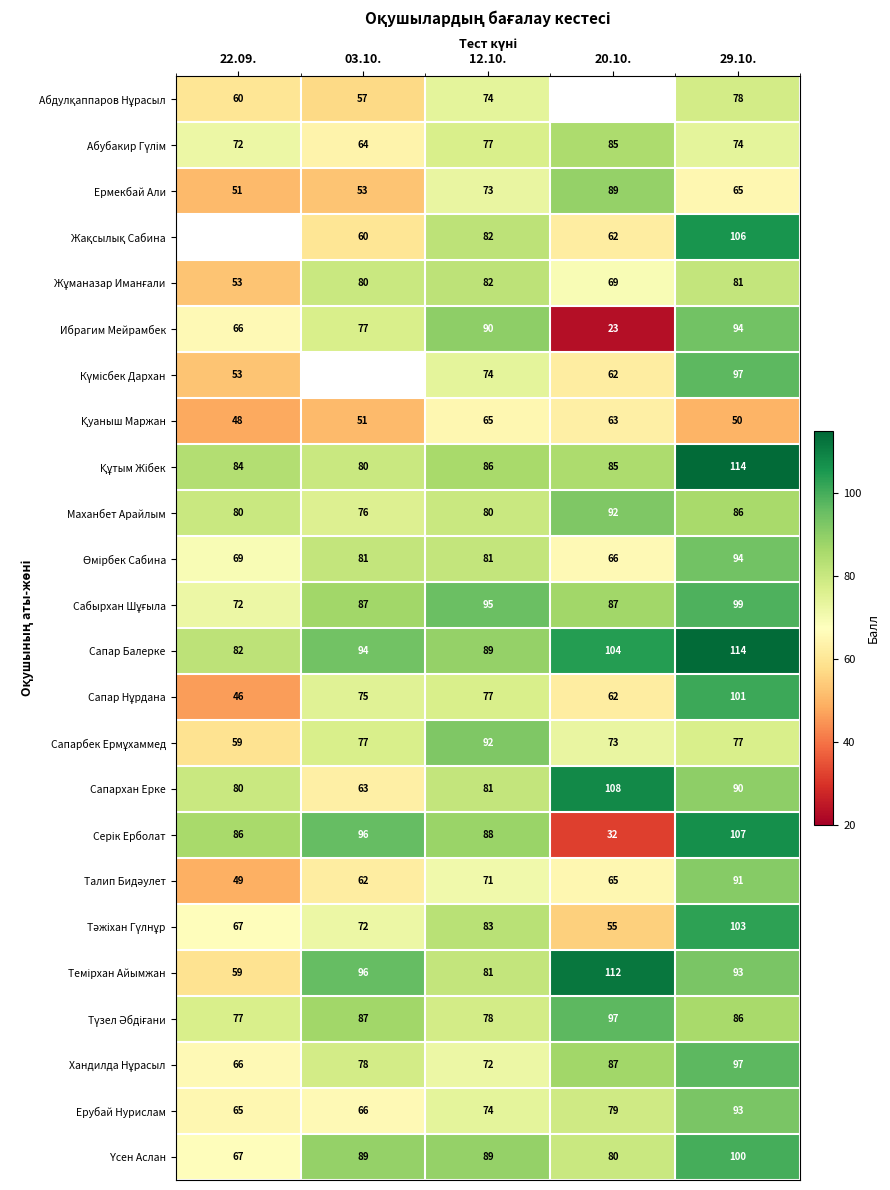

What is the difference between the highest and lowest values at 29.10.?

64